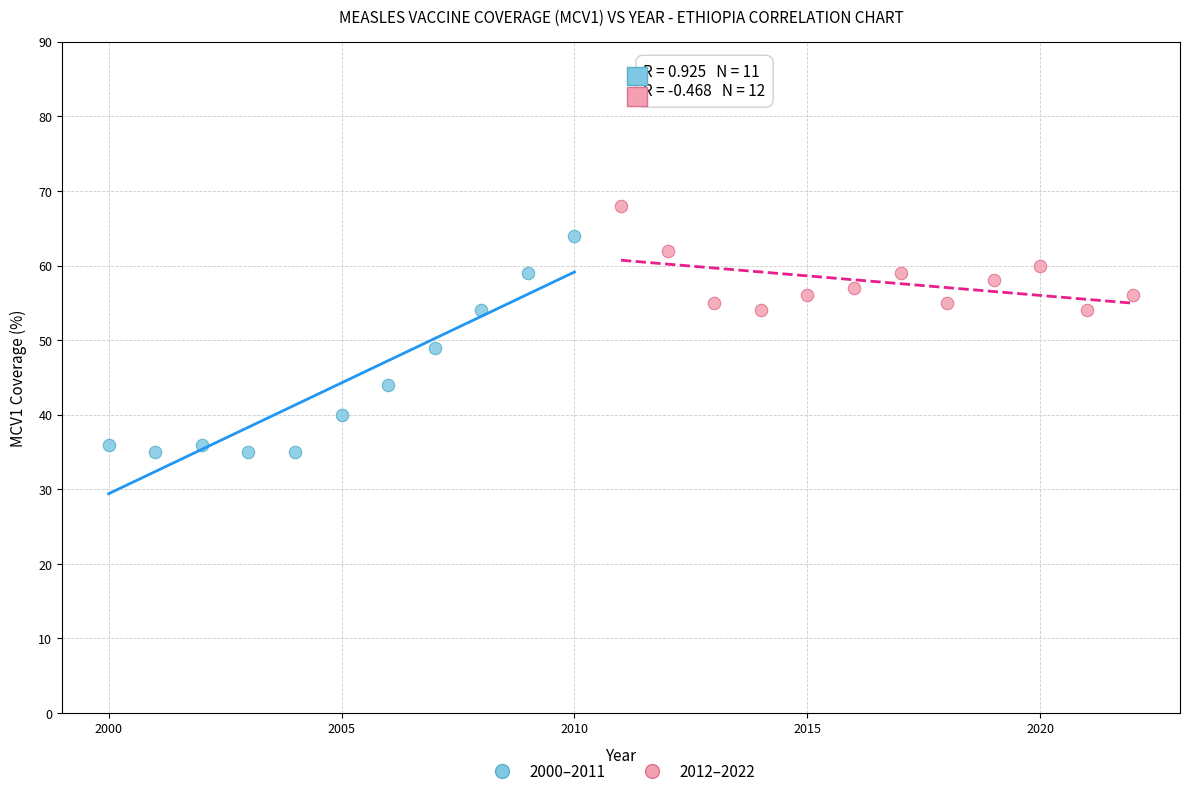

Which series contains the highest Y value?

2012–2022